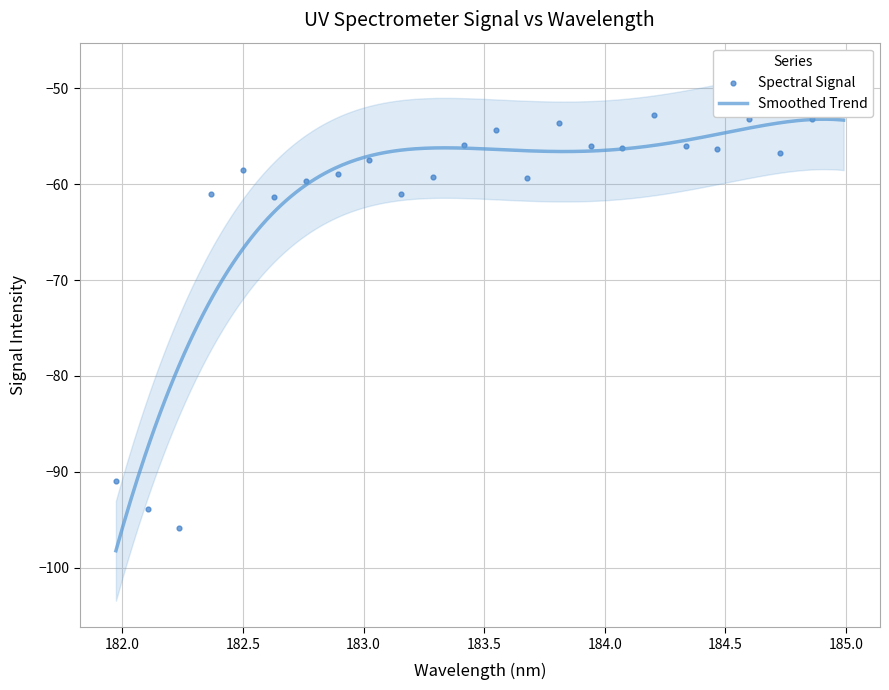

Which has a higher value, 184.2046578328 or 182.7613026778?

184.2046578328